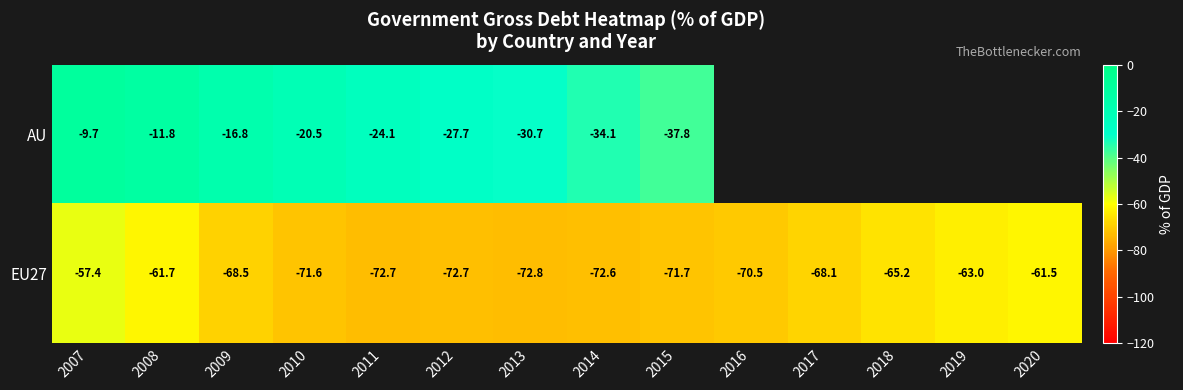

What is the smallest value displayed?

-72.8